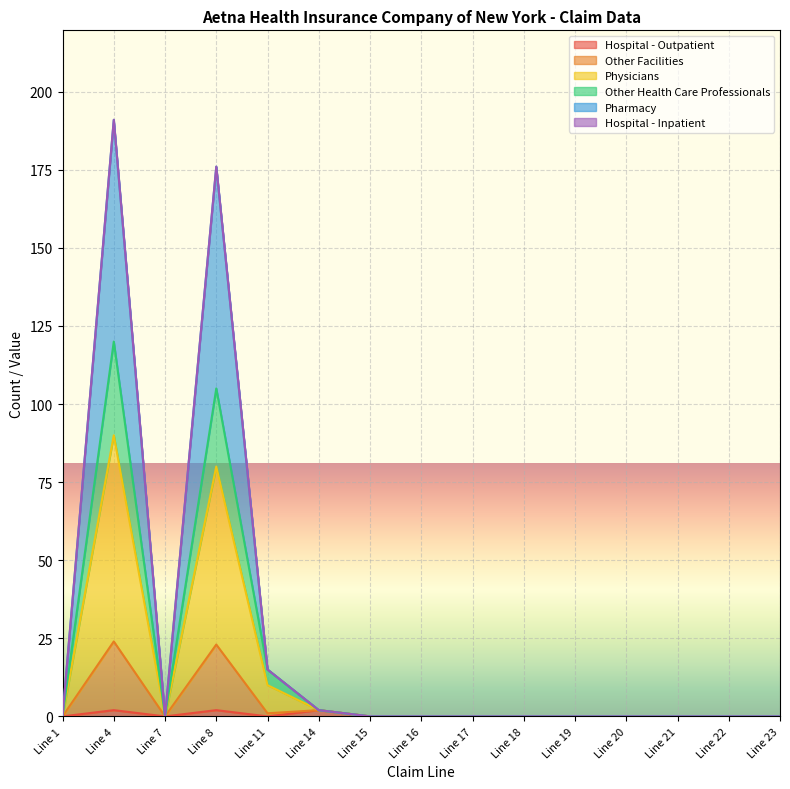

Is it true that Other Facilities equals 121 at Line 21?

False